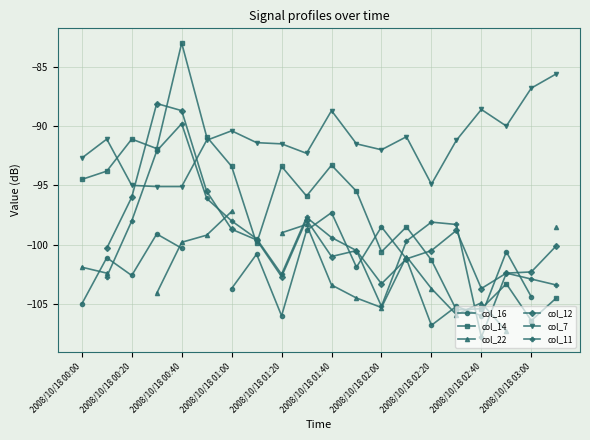

What position from the left is 11?

12